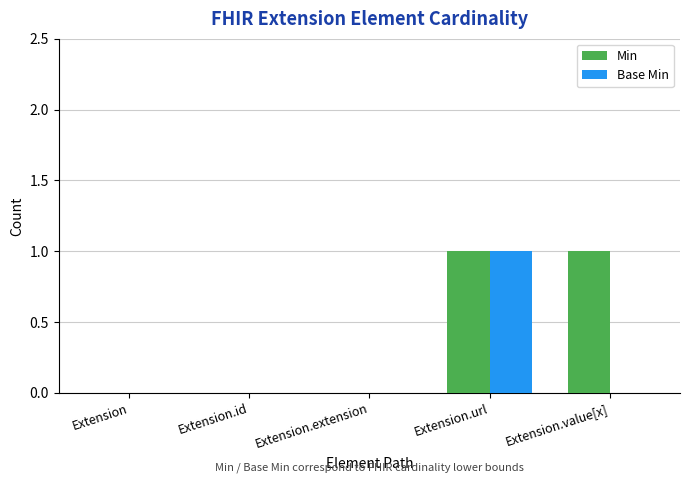

Reading left to right, list all the values displayed in this chart.

Min: Extension=0	Extension.id=0	Extension.extension=0	Extension.url=1	Extension.value[x]=1
Base Min: Extension=0	Extension.id=0	Extension.extension=0	Extension.url=1	Extension.value[x]=0